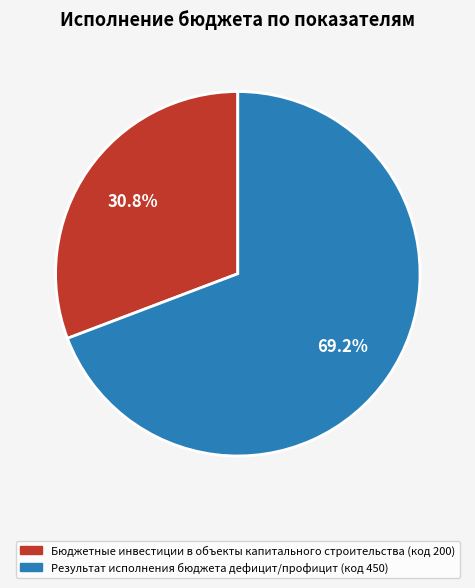

To the nearest percent, what percentage of the pie is Бюджетные инвестиции в объекты капитального строительства (код 200)?

31%